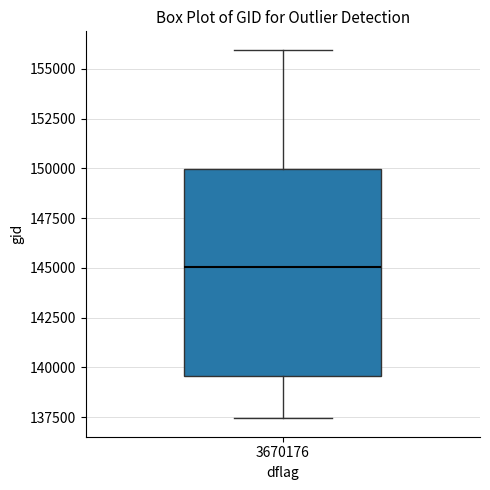

Read this box plot against the y-axis: the position of the median line, the range covered by the box, and the ends of both whiskers. The values are not printed on the chart, so give them approximately, as read against the axis.

median 145000, box 139500 to 150000, whiskers 137500 to 156000